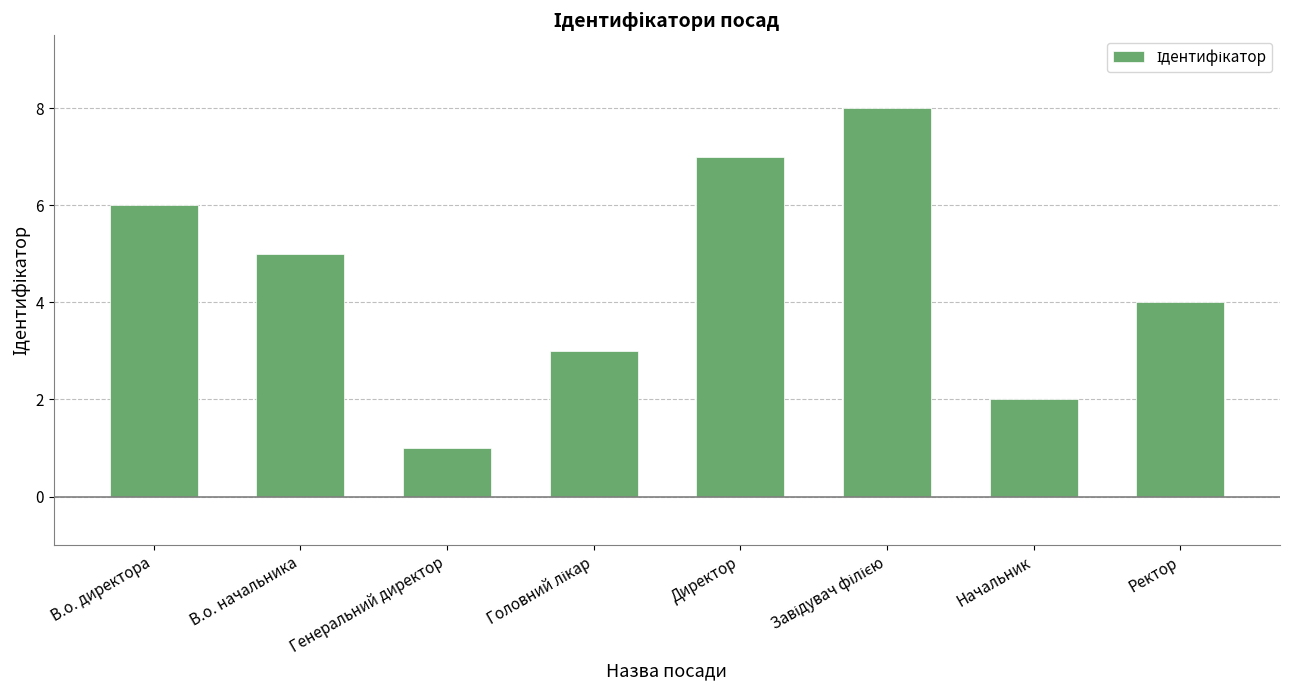

What position from the right is Начальник?

2